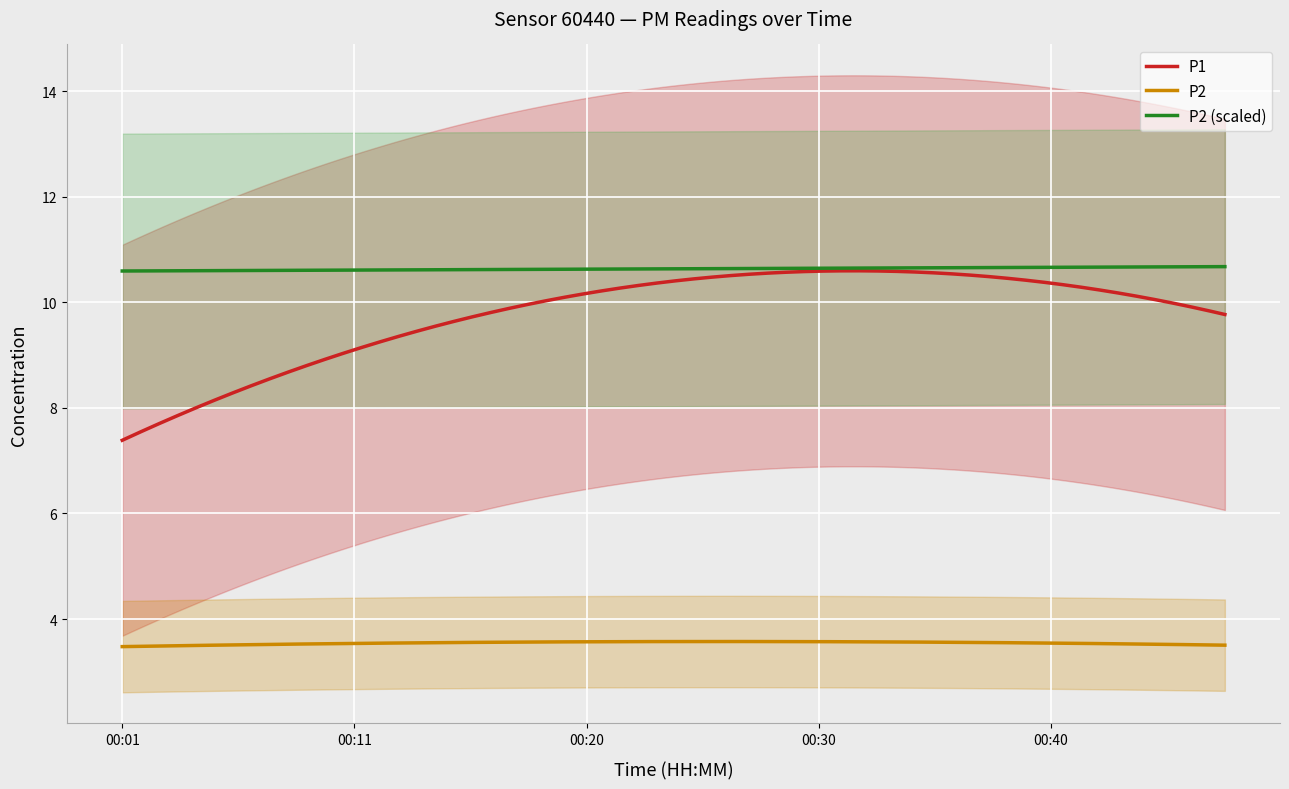

True or false: P2 and P1 intersect in this chart.

False